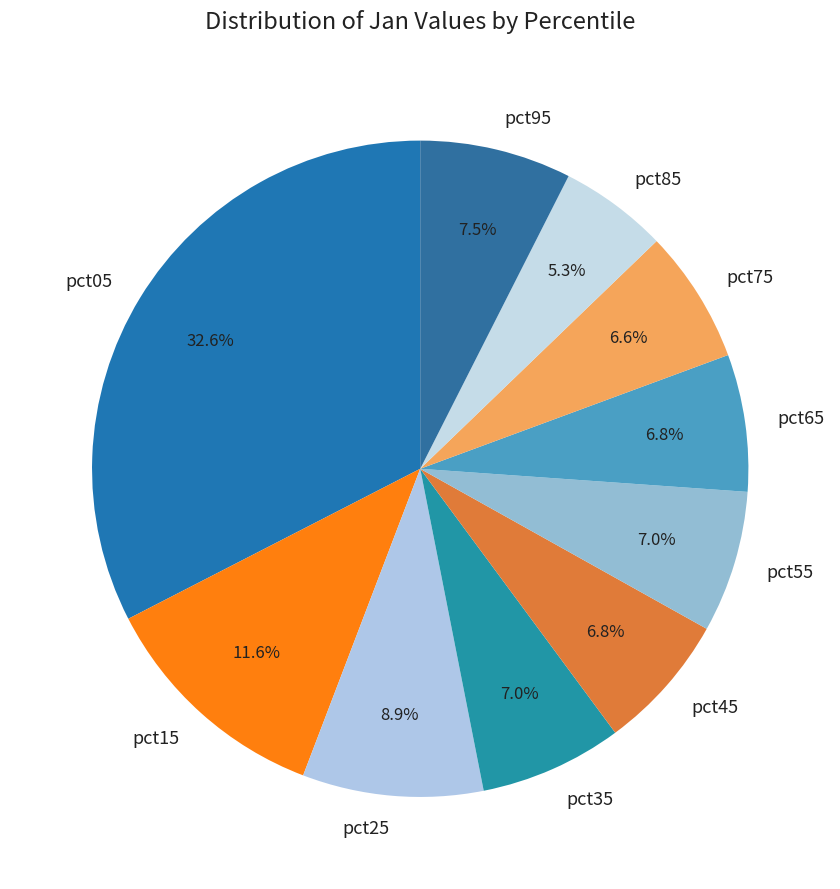

Between pct05 and pct85, which is larger?

pct05